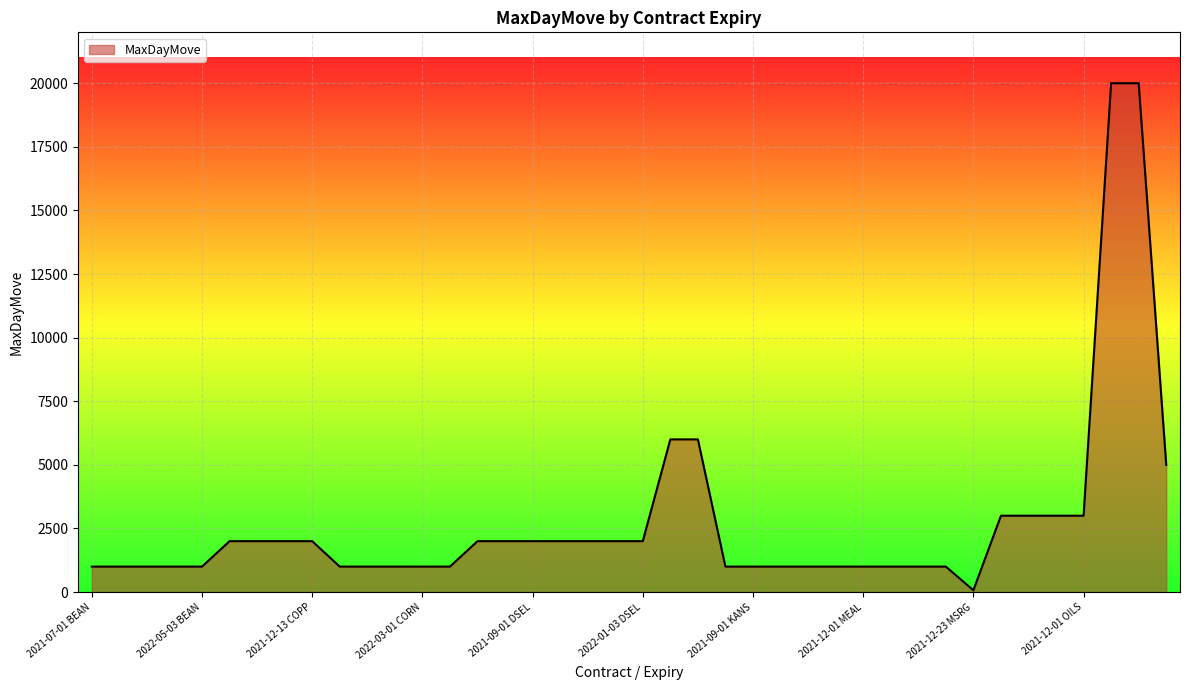

What is the difference between the maximum and minimum values?

19930